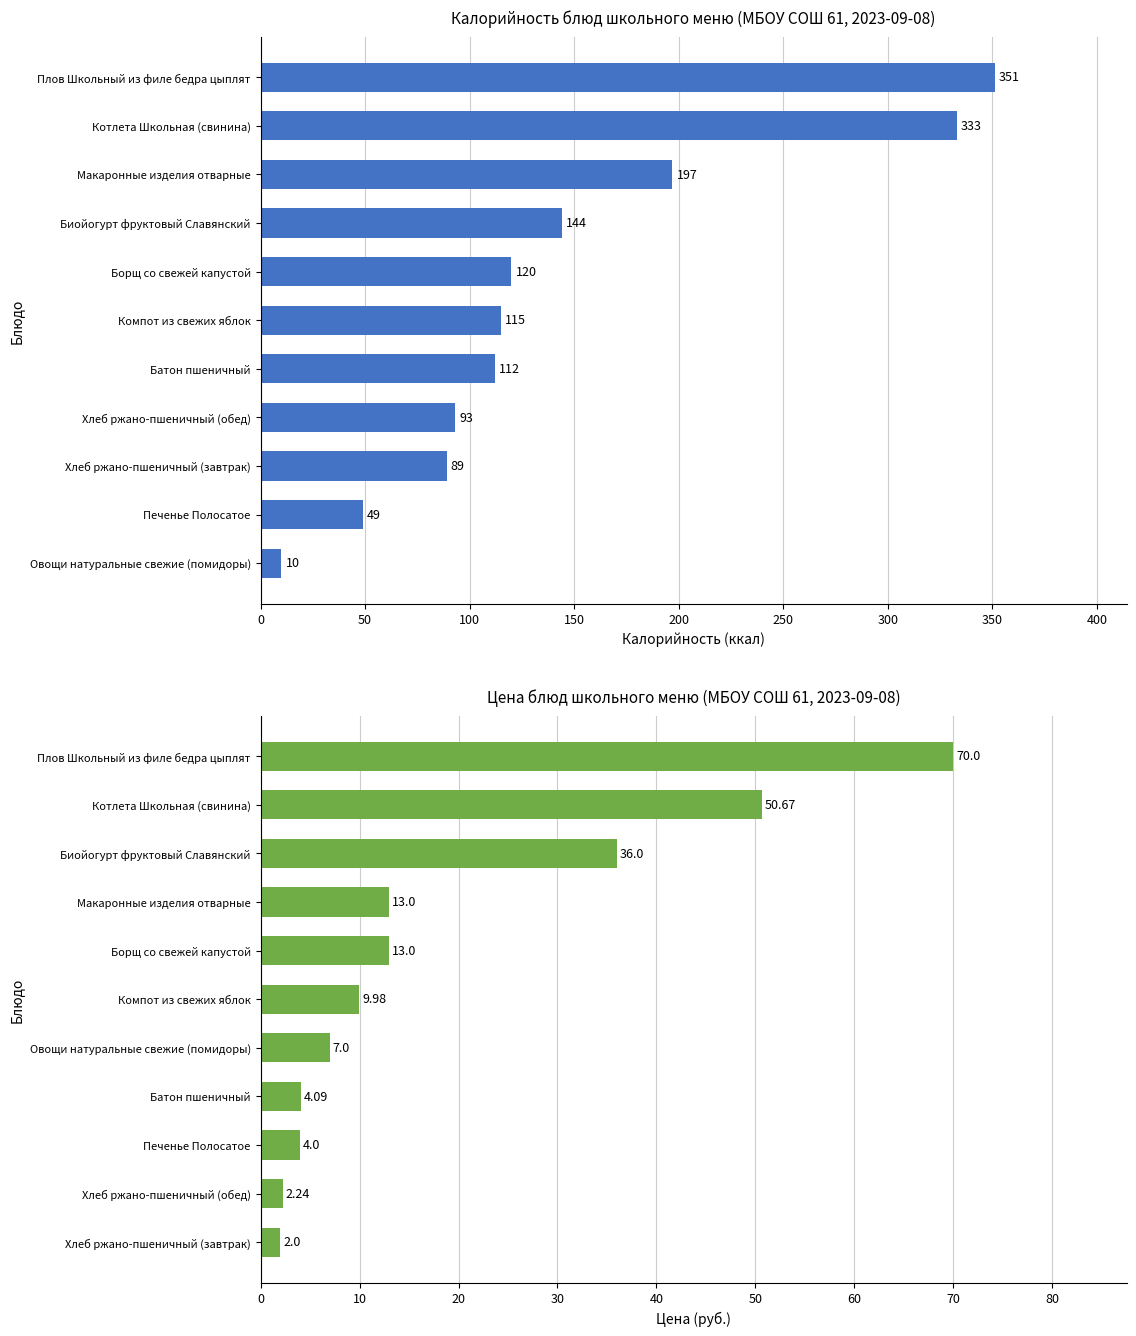

Reading right to left, list all the values displayed in this chart.

Калорийность: 351.0	333.0	197.0	144.0	120.0	115.0	112.0	93.0	89.0	49.0	10.0
Цена: 70.0	50.7	36.0	13.0	13.0	10.0	7.0	4.1	4.0	2.2	2.0